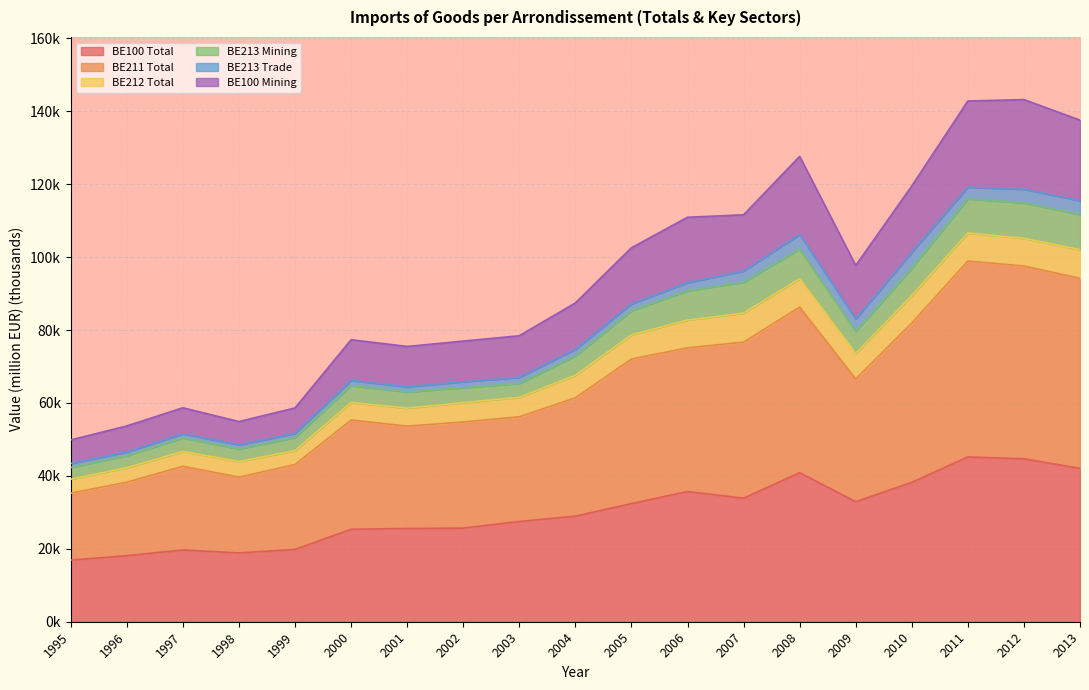

The BE211 Total series shows 56.2 at 2003. True or false?

True